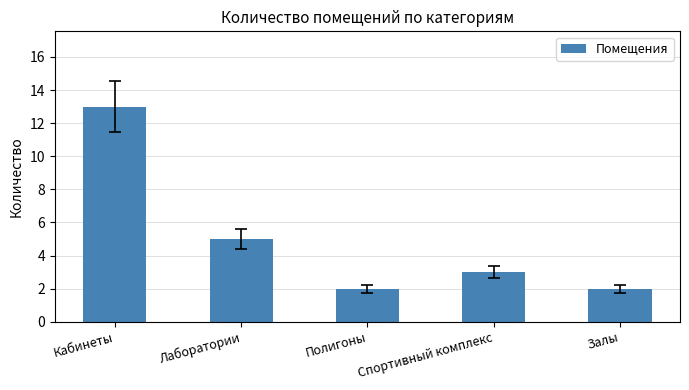

Are the bars grouped side by side (vs. stacked)?

No